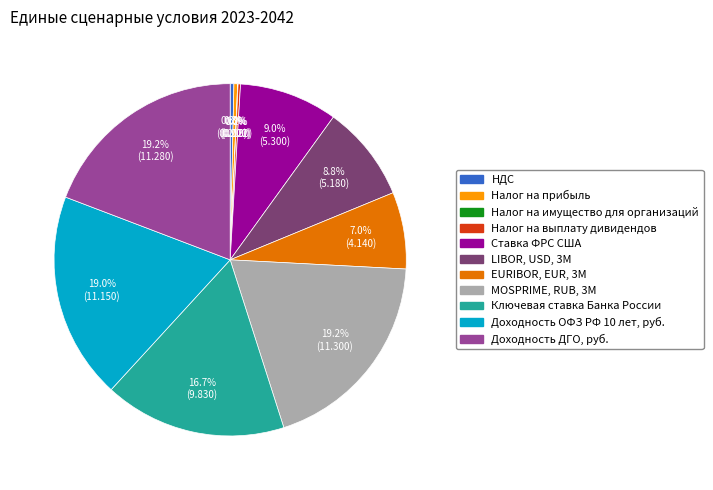

Is it true that Доходность ДГО, руб. is 24% of the pie?

False